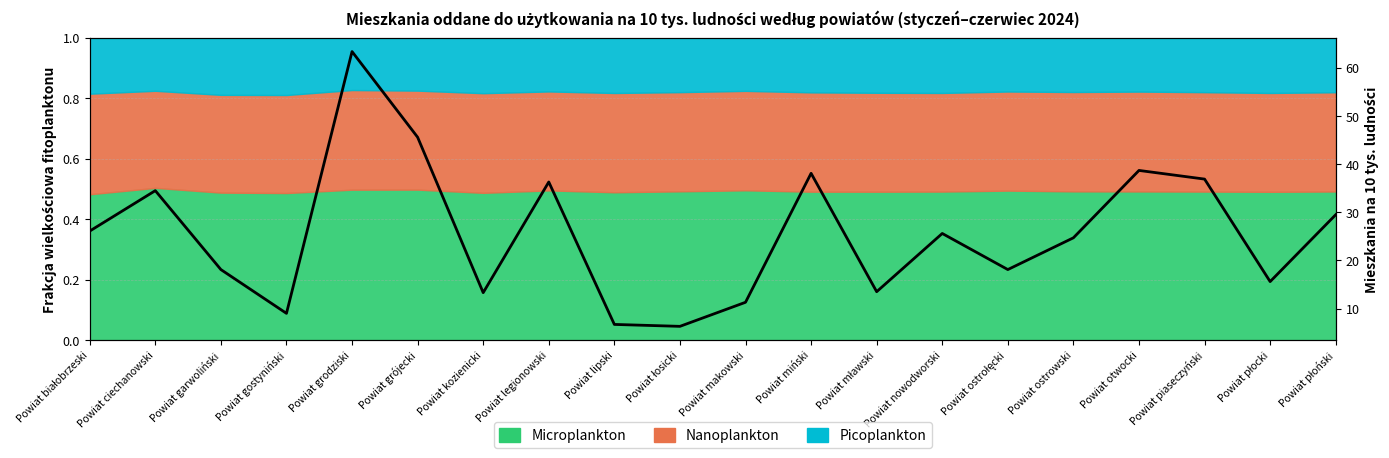

What value does the data have at Powiat białobrzeski?

26.1